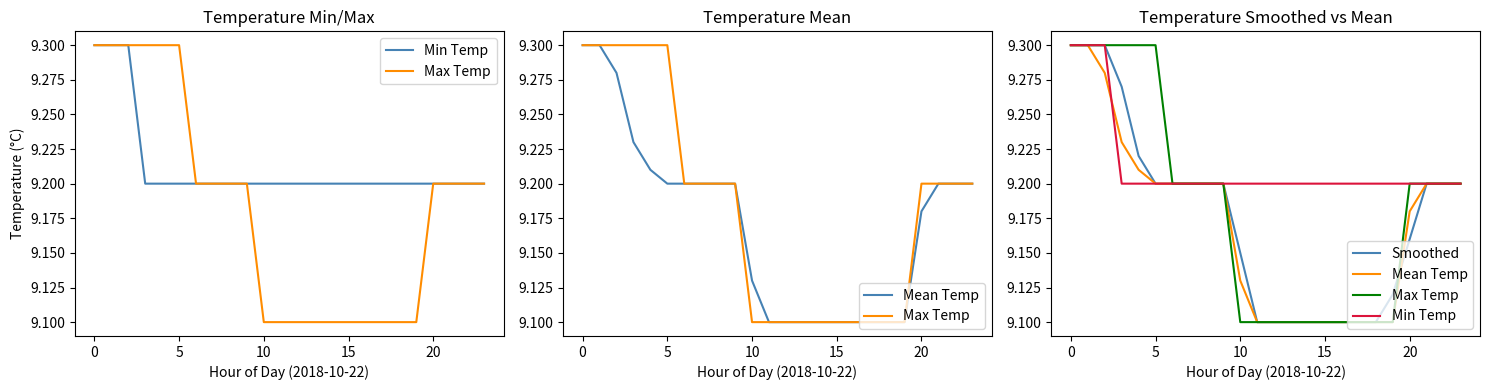

Does the chart have visible grid lines?

No